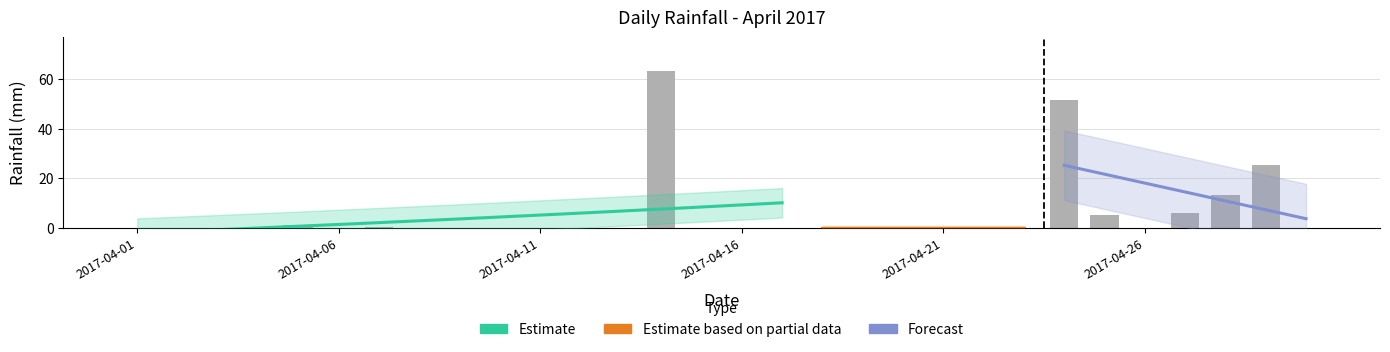

What is the difference between the maximum and second lowest values?

63.2